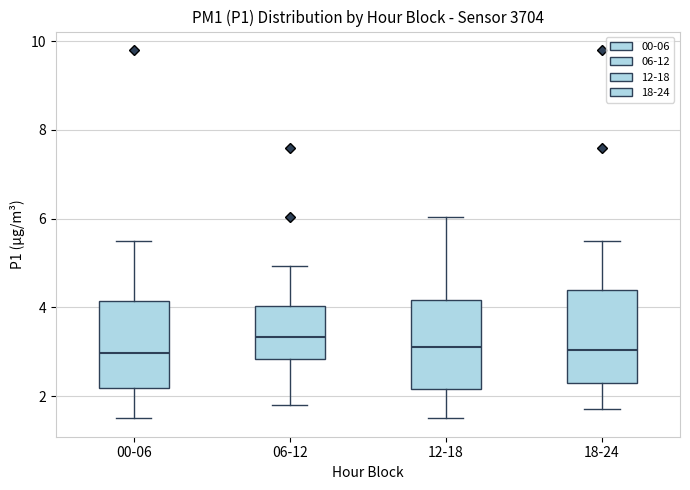

Where does the median line of the box for 18-24 sit on the y-axis? The values are not printed on the chart, so give them approximately, as read against the axis.

3.0